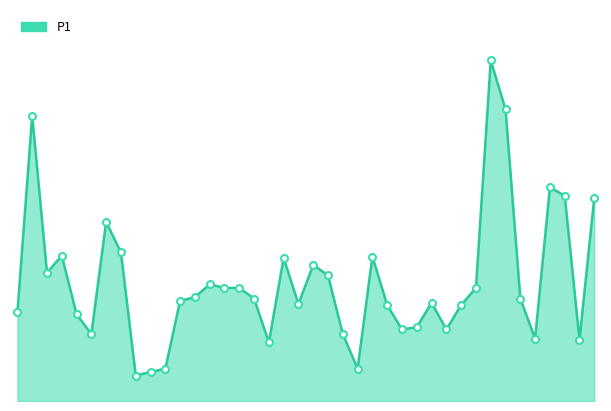

What is the value of the 23rd point from the left?

1.4